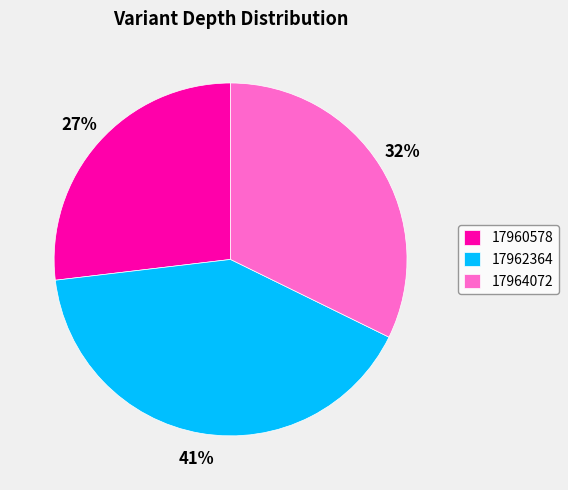

Is it true that 17960578 is 27% of the pie?

True